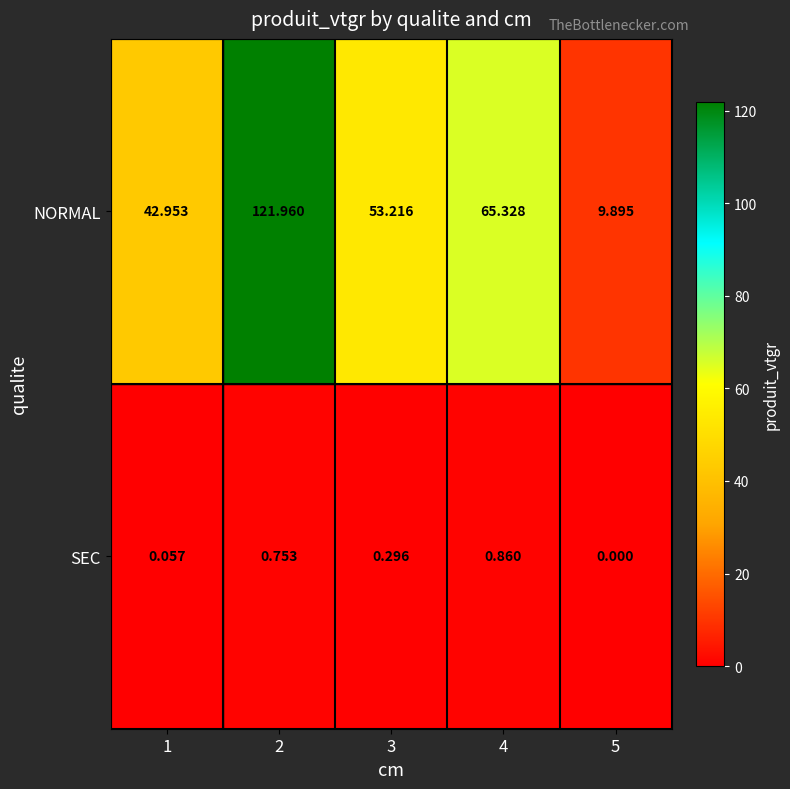

Is the value of SEC at 5 greater than the value of NORMAL at 2?

No